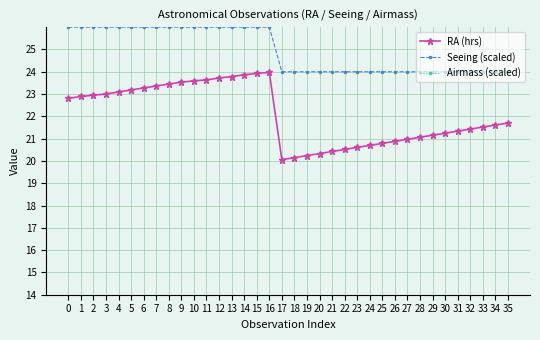

What is the sum of the RA (hrs) values at 27 and 25?

41.8